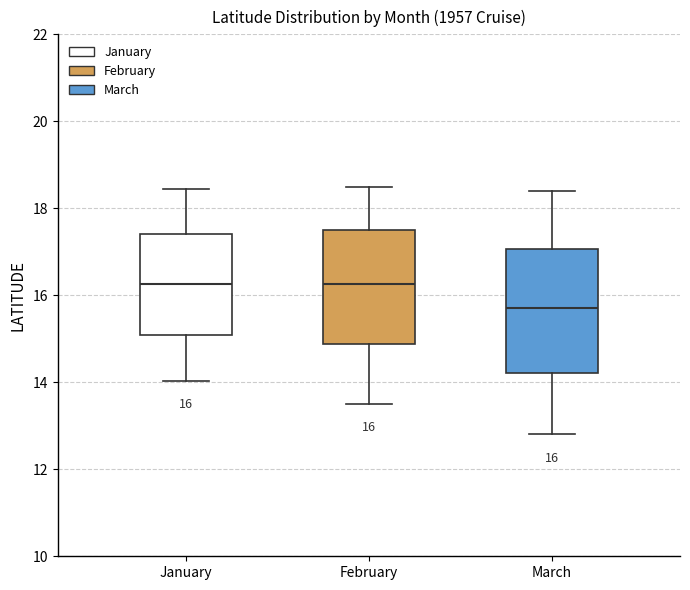

Which box has the lowest median line?

March